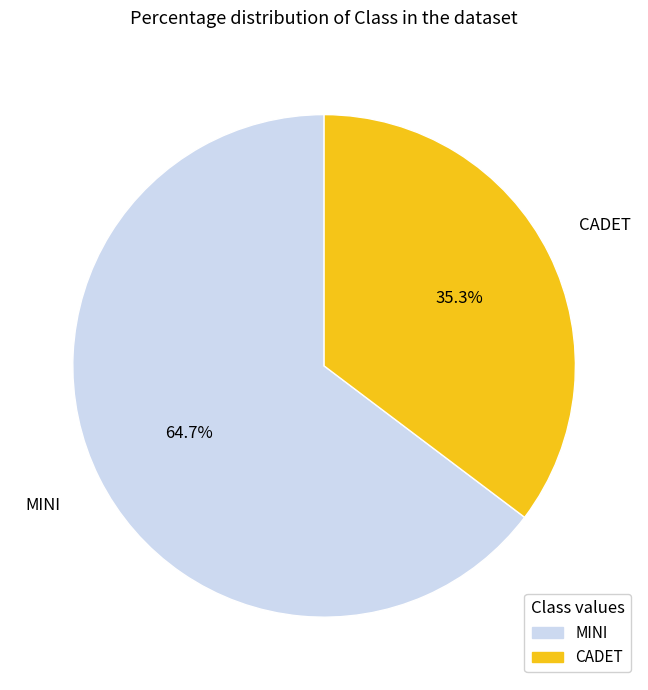

Rank the categories by value from highest to lowest.

MINI, CADET